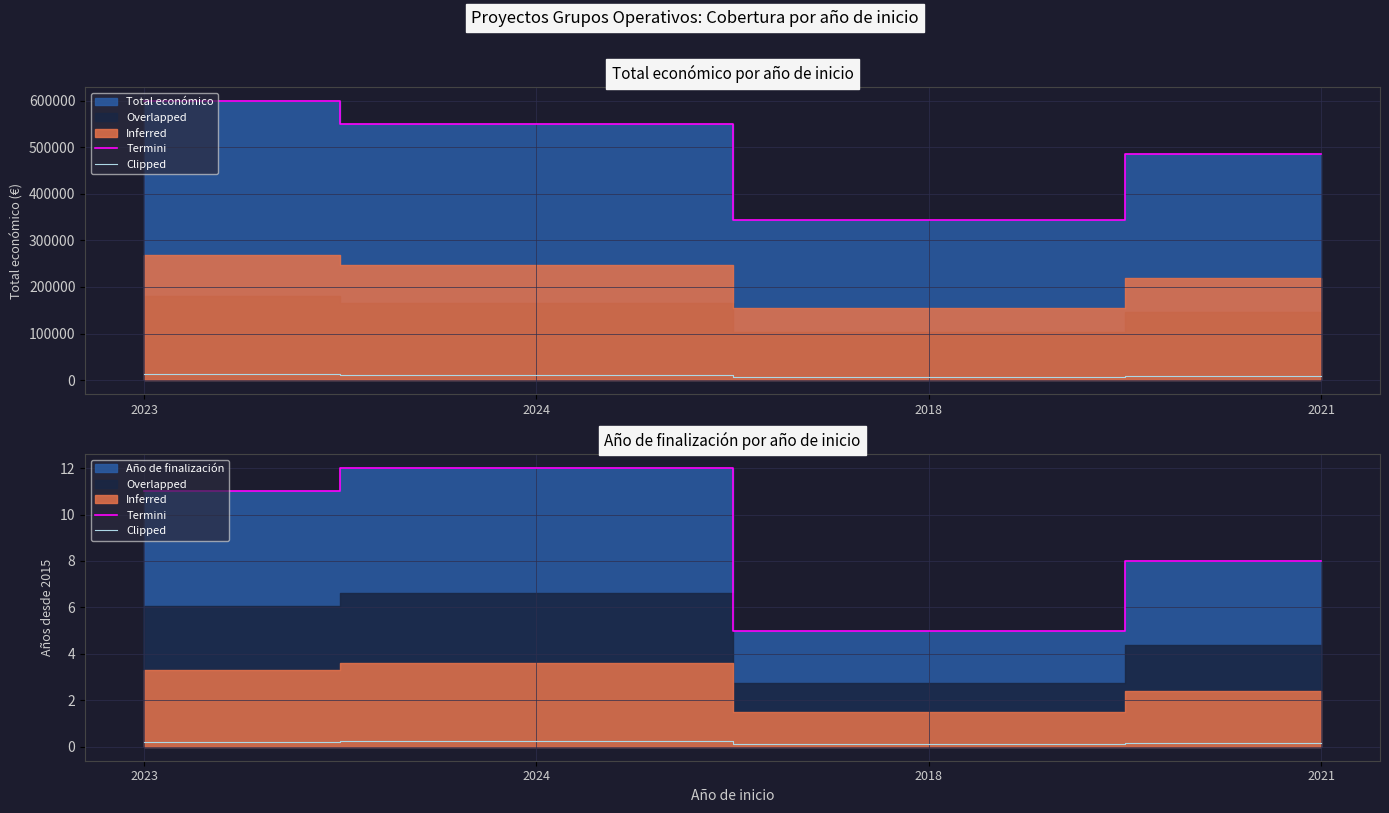

What position from the right is 2023?

4